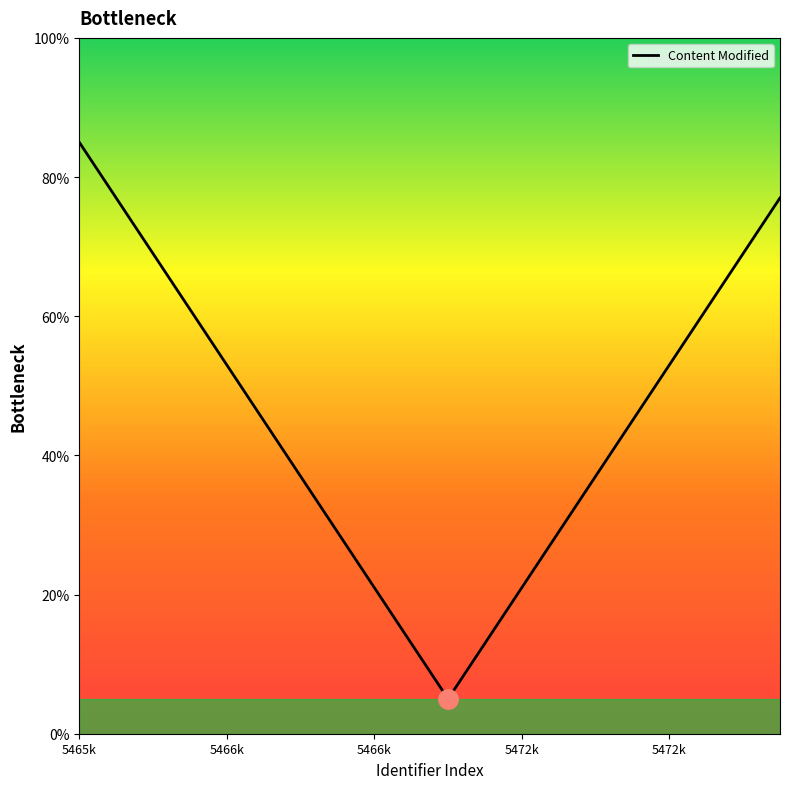

How many values are below 45?

9